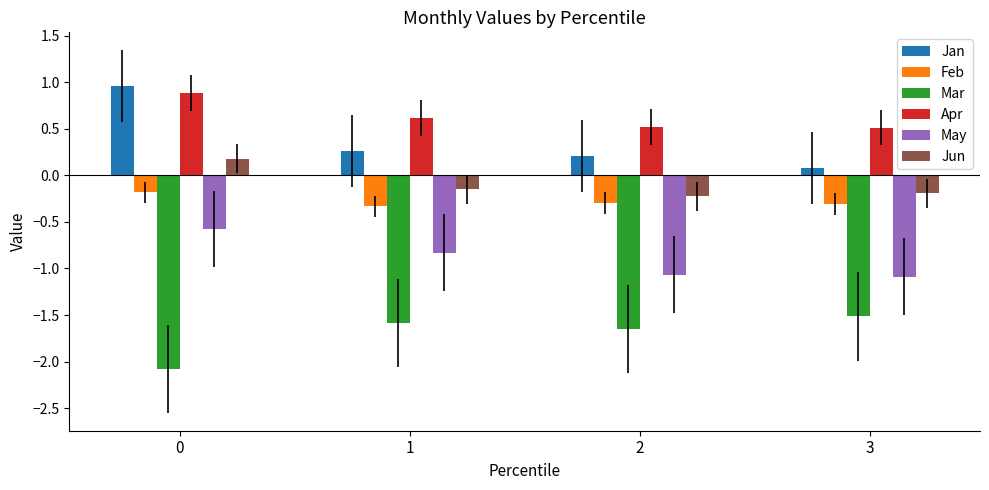

Rank the series at 1 from lowest to highest value.

Mar, May, Feb, Jun, Jan, Apr